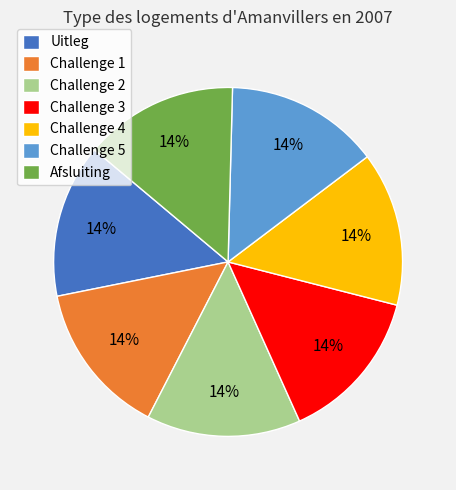

How many segments does this pie chart have?

7